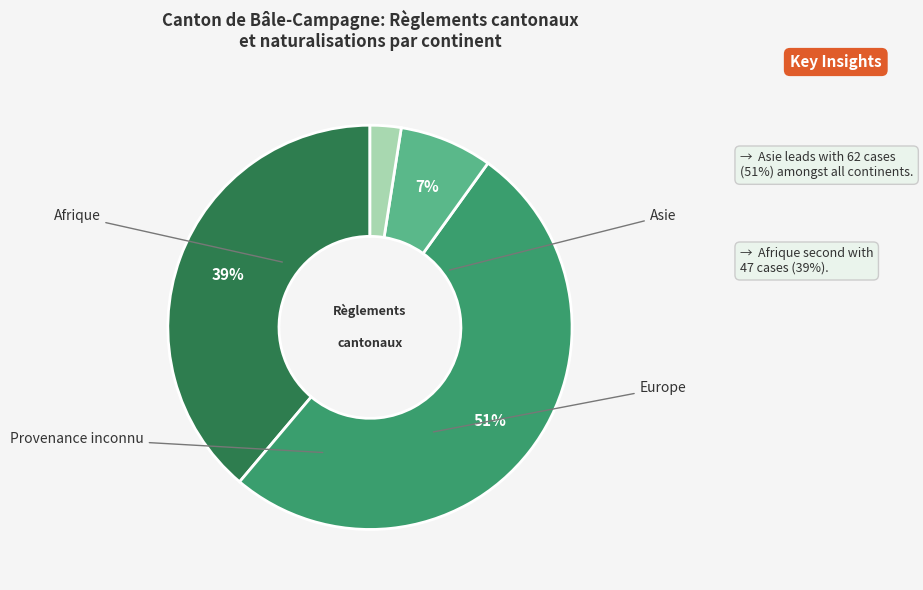

Is it true that Europe is 14% of the pie?

False